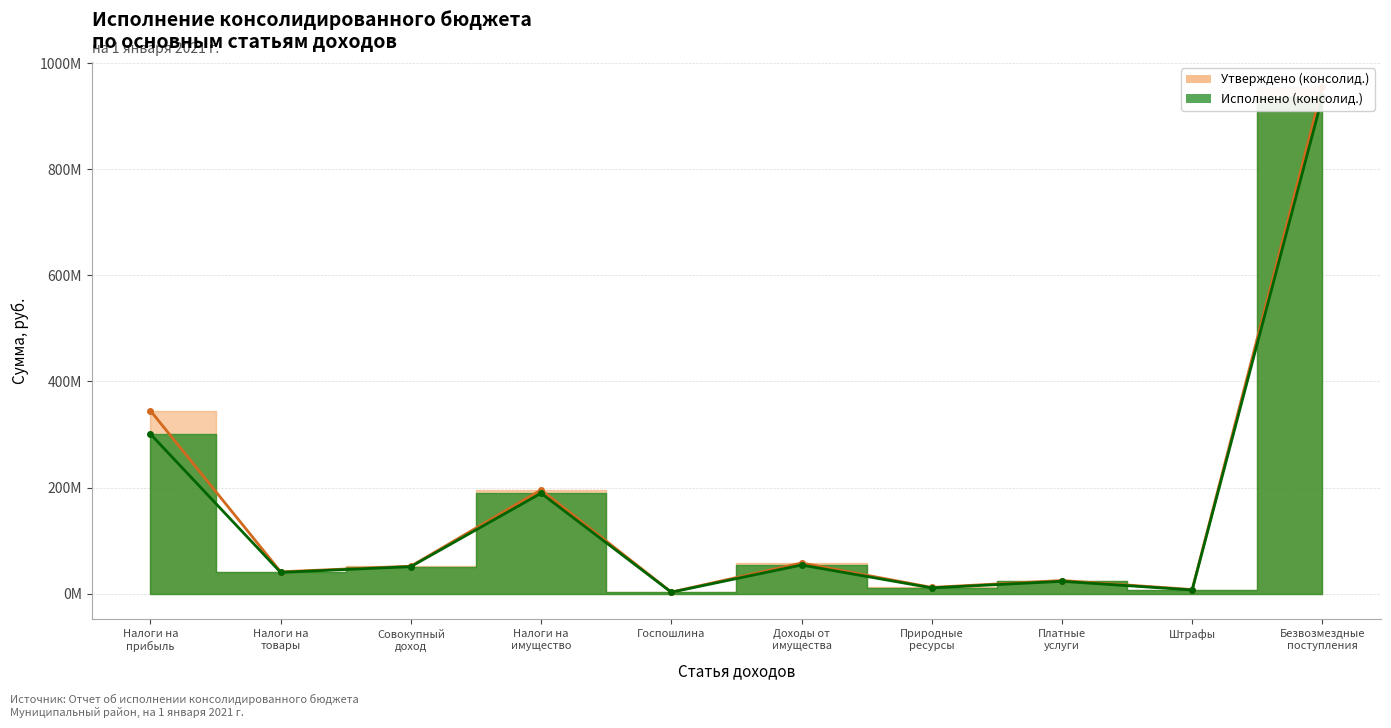

What is the label of the 6th point from the left?

Доходы от имущества